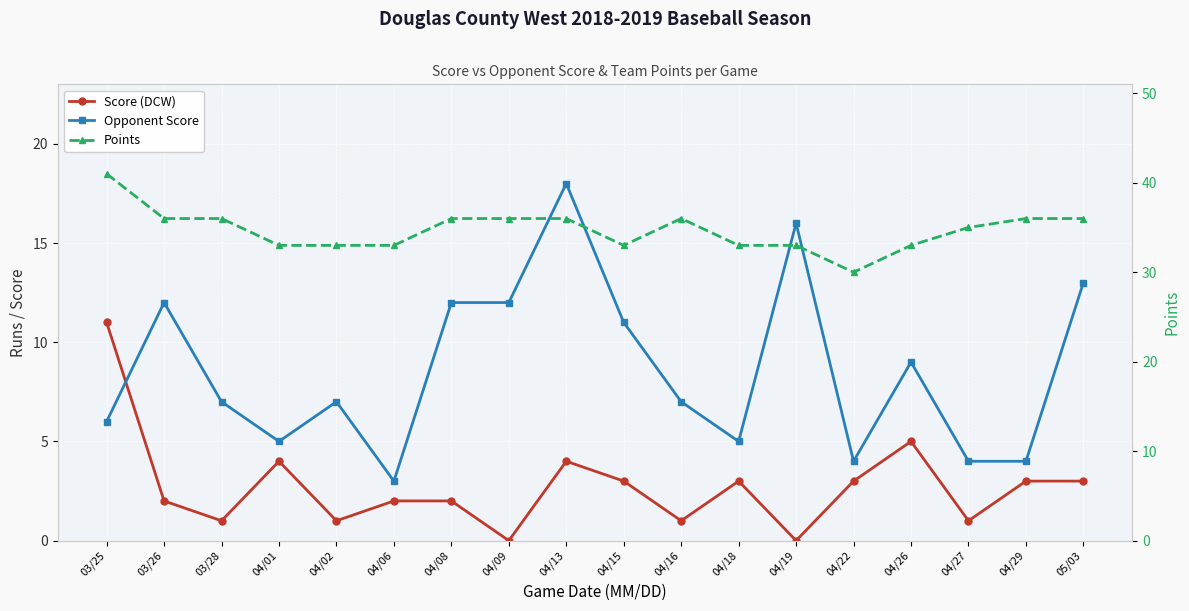

At how many categories does at least one series exceed 28?

18